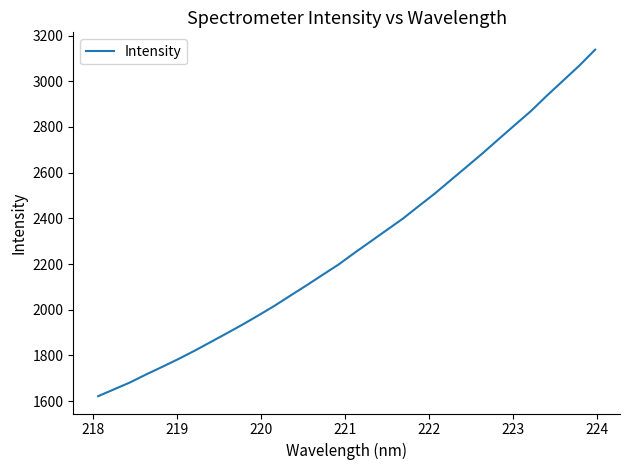

What is the greatest value displayed?

3138.2